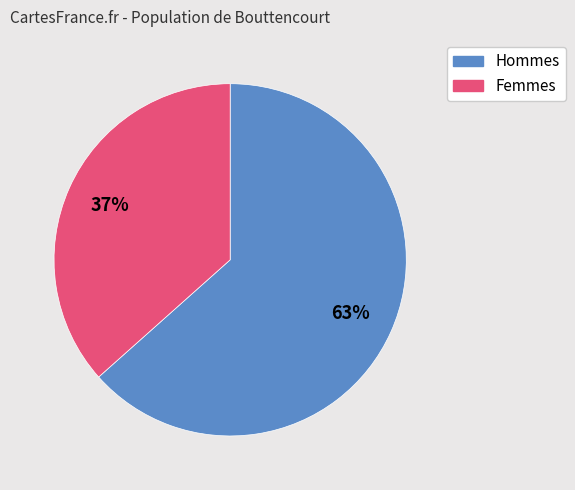

Count the number of slices in the pie.

2